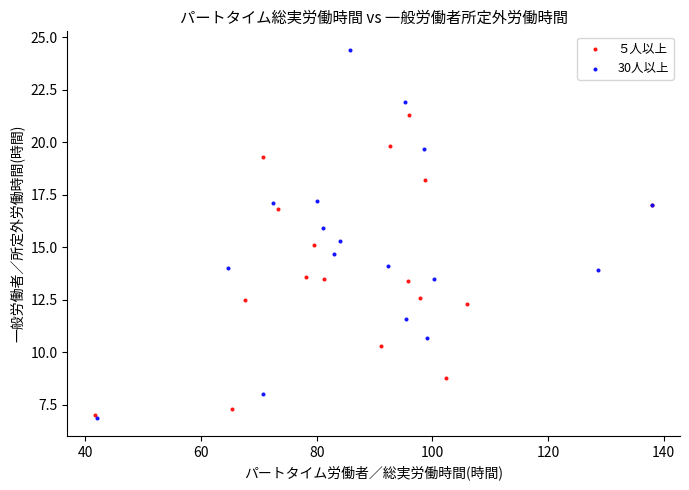

Which series has the widest spread of Y values?

30人以上